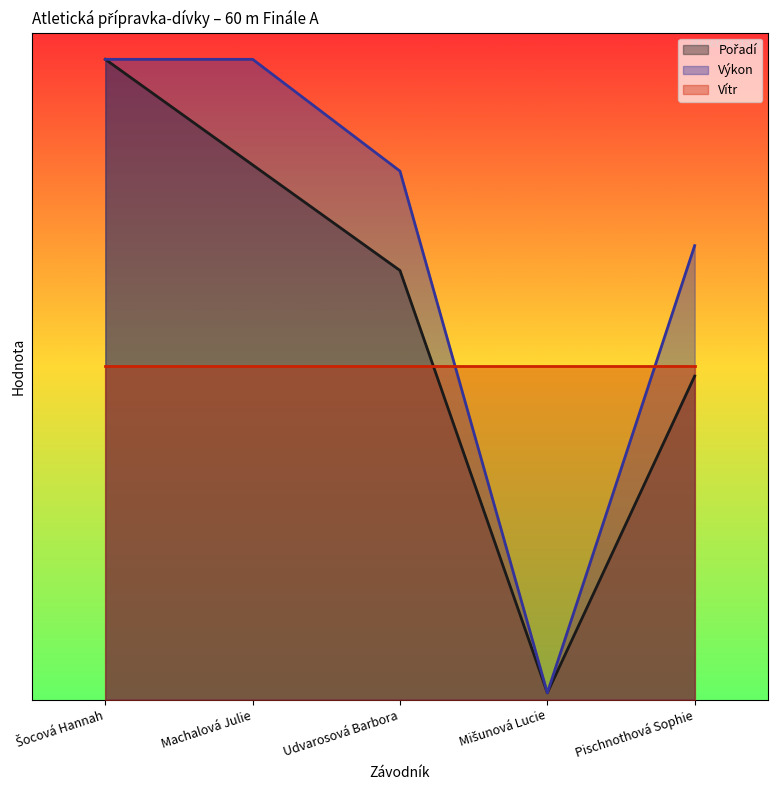

Is it true that Pořadí equals 4.8 at Pischnothová Sophie?

True